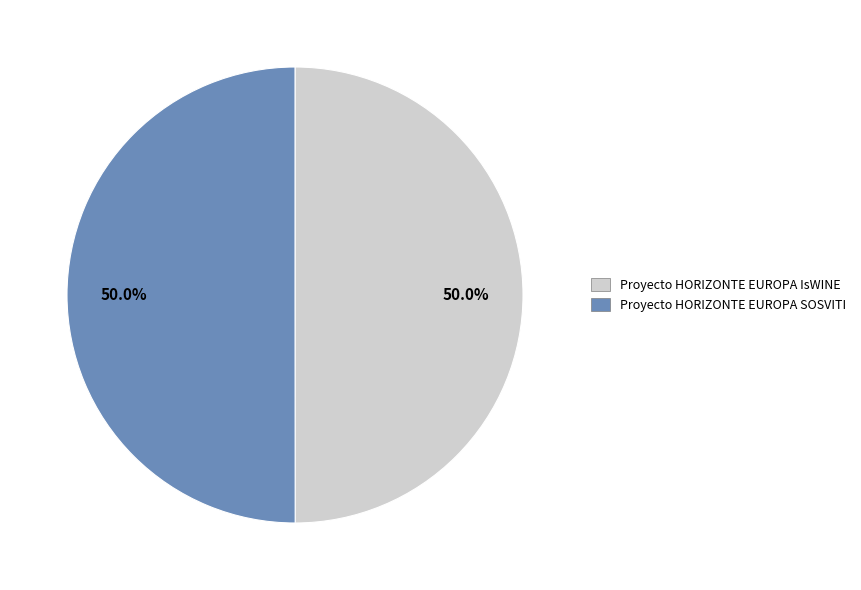

How many segments does this pie chart have?

2